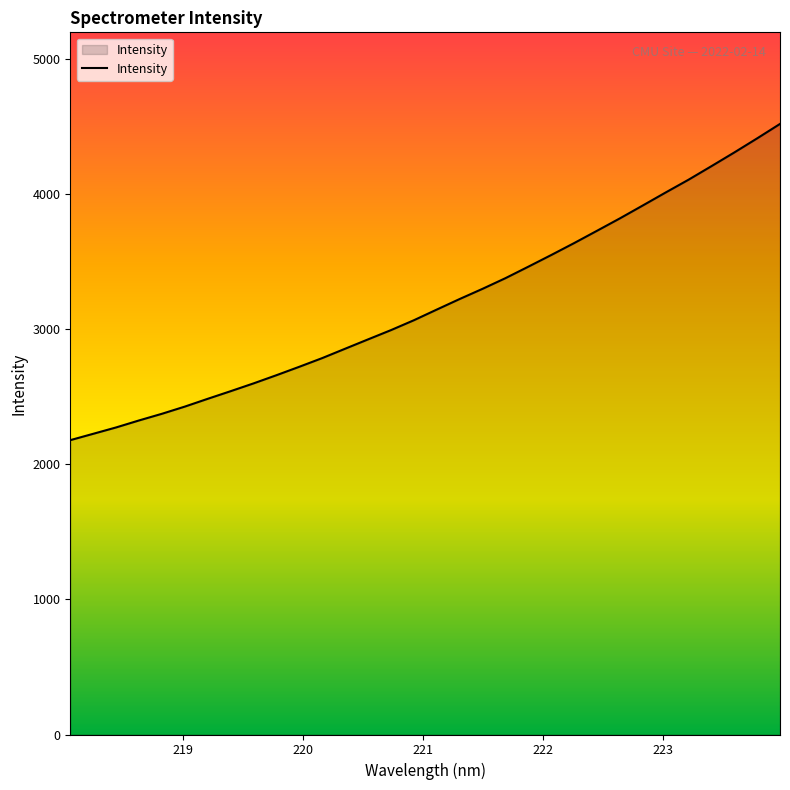

What is the greatest value displayed?

4519.7